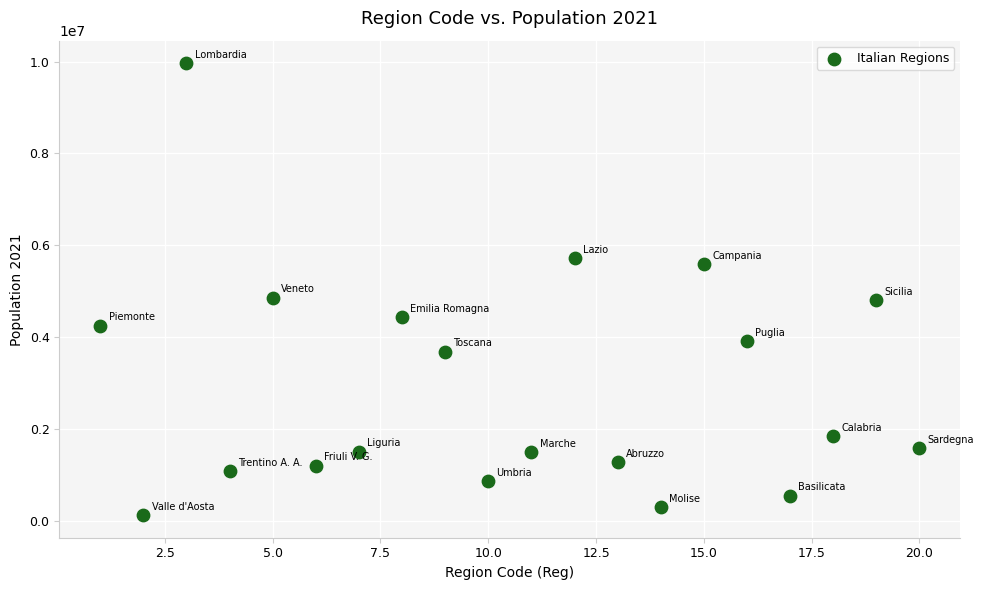

What is the range of Y values (max minus min)?

9841709